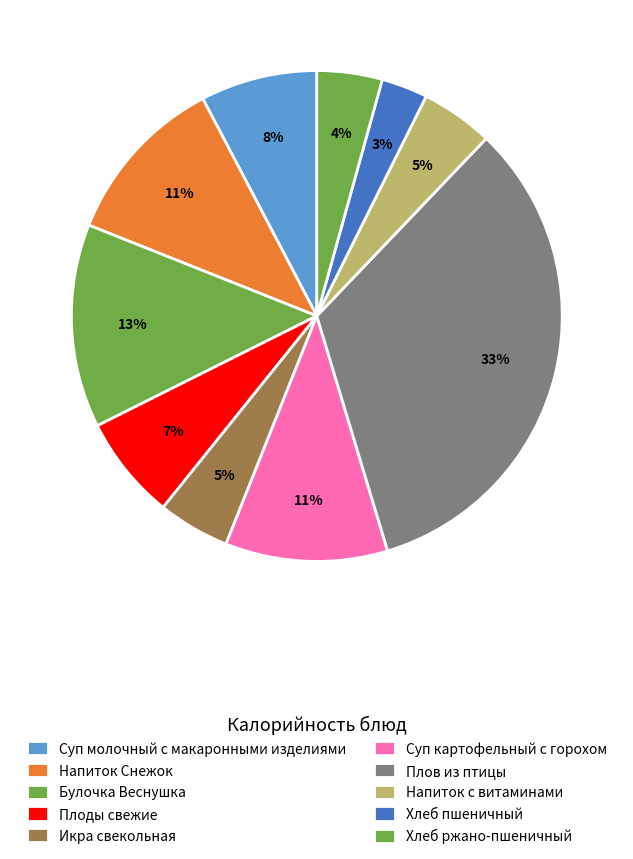

What is the largest slice in the pie chart?

Плов из птицы